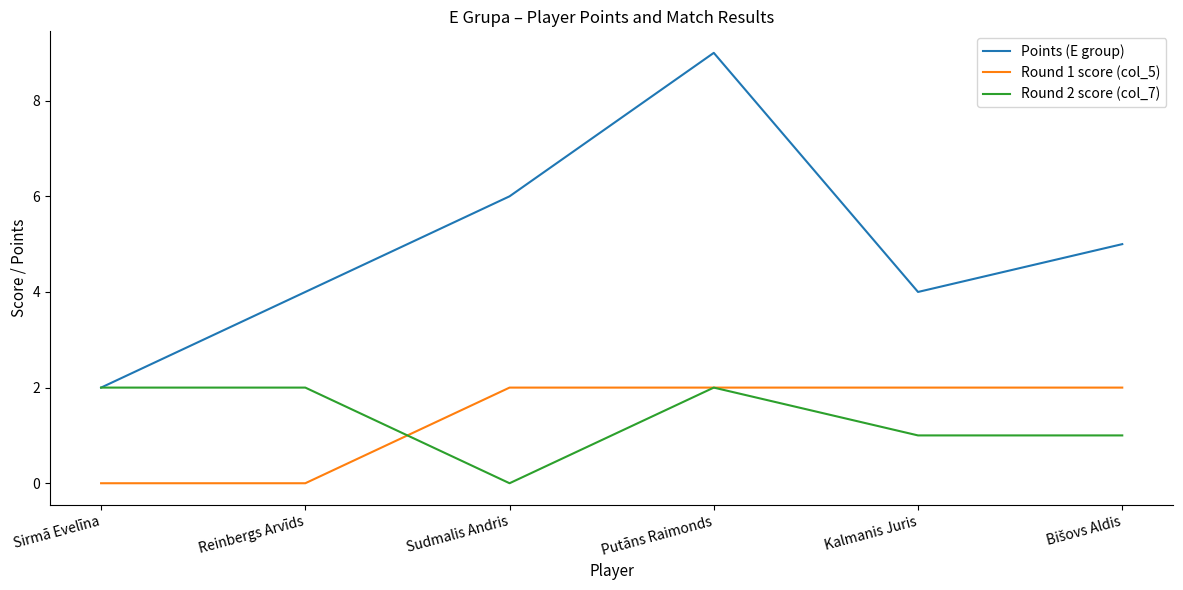

At Kalmanis Juris, list the series in order from largest to smallest.

Points (E group), Round 1 score (col_5), Round 2 score (col_7)